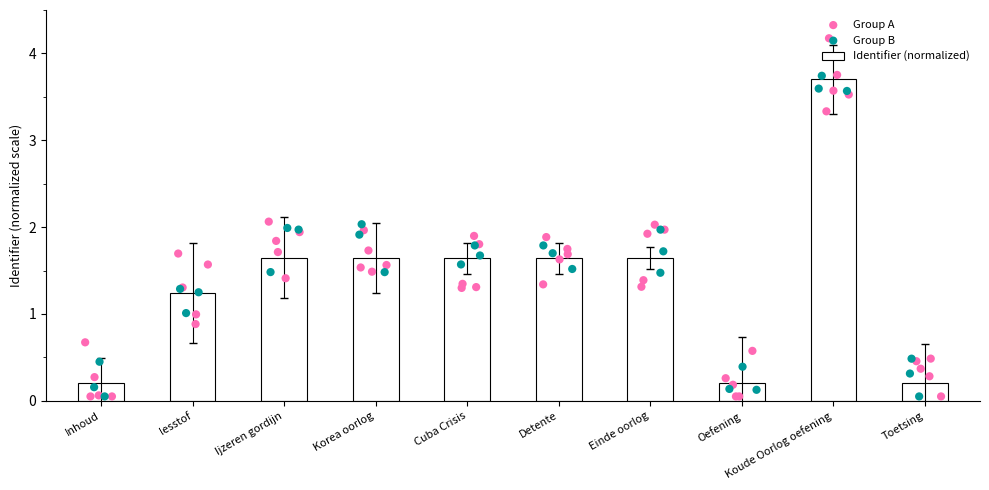

Between Toetsing and Ijzeren gordijn, which is larger?

Ijzeren gordijn